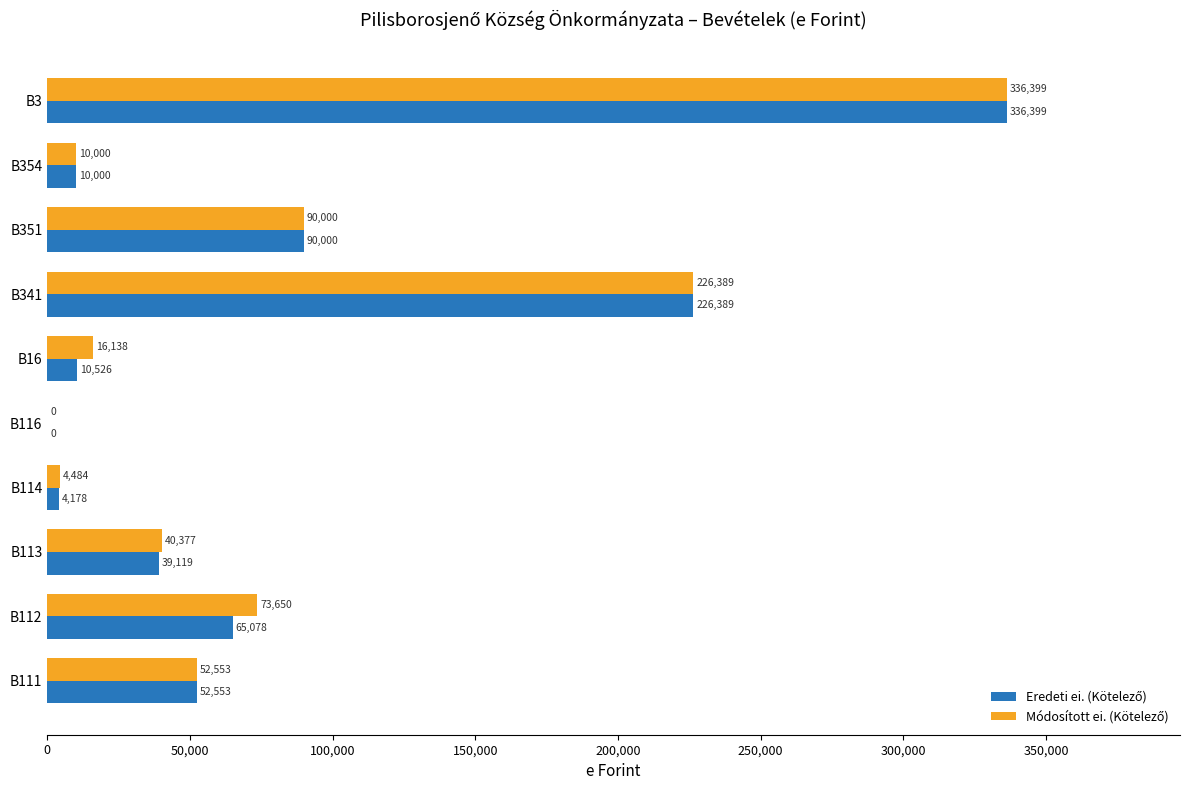

What is the total value across all series at B341?

452778